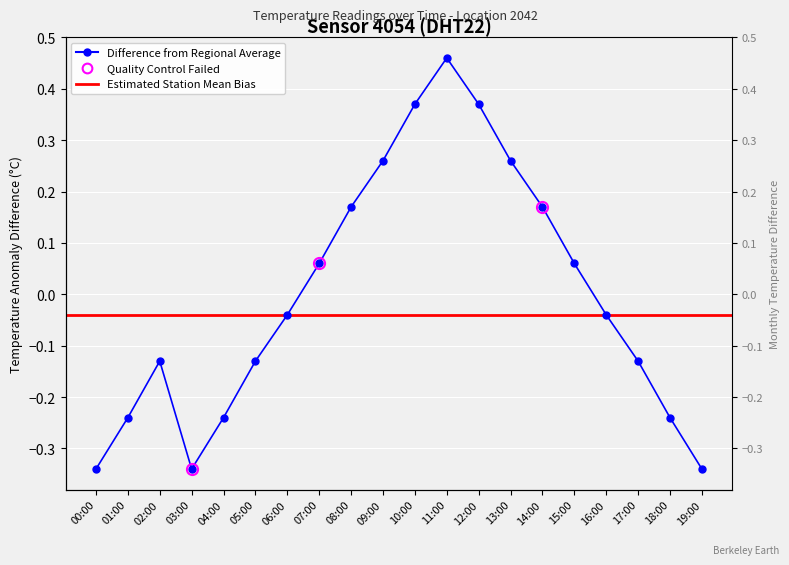

The chart shows a value of -0.4 at 18:00. True or false?

False